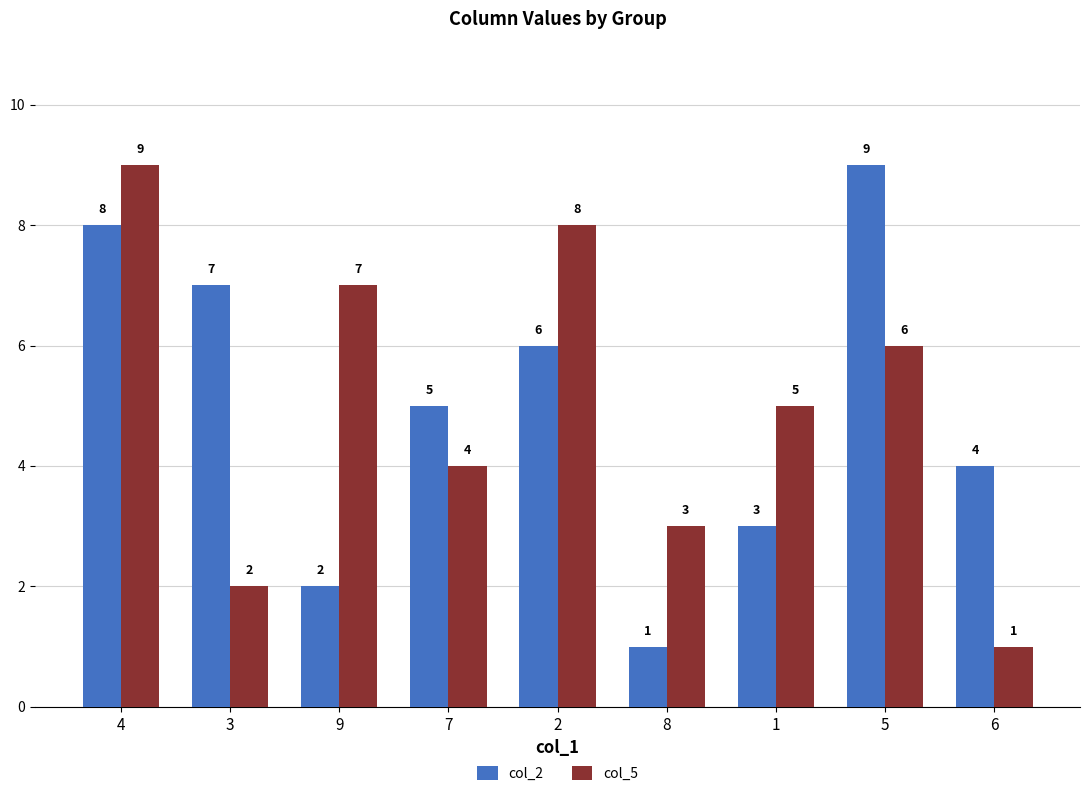

What is the smallest value displayed?

1